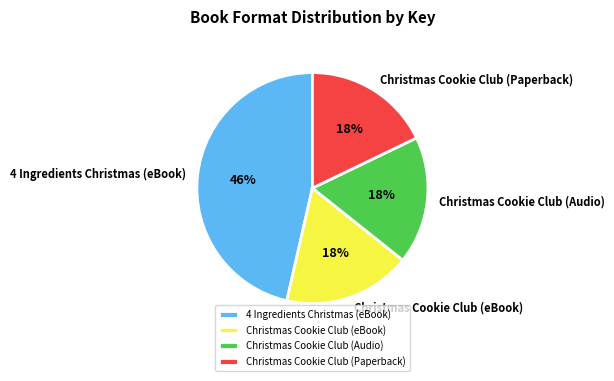

The Christmas Cookie Club (Audio) slice represents 18% of the pie. True or false?

True